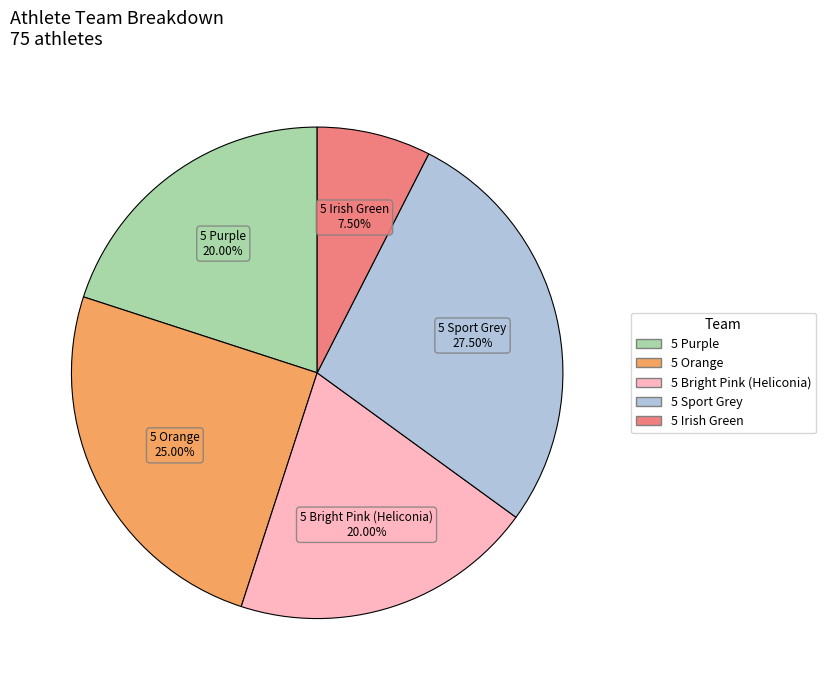

Is the sum of 5 Bright Pink (Heliconia) and 5 Orange greater than half?

No